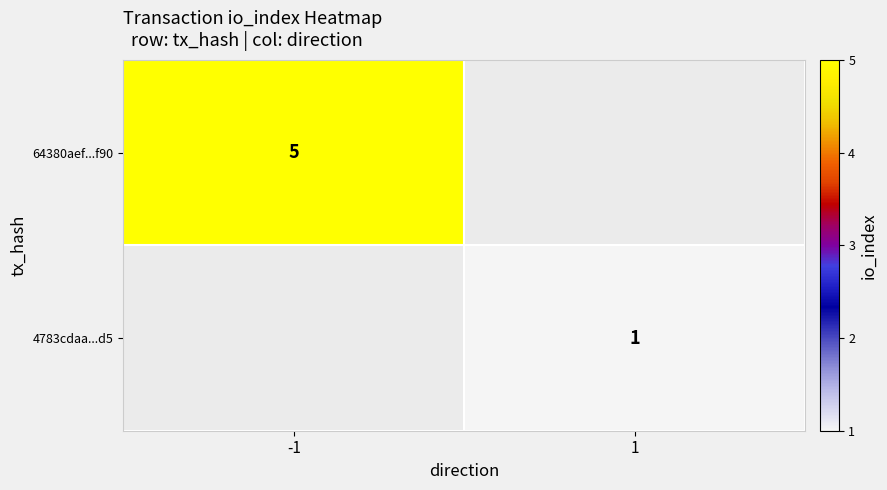

Which category has the highest value across all series?

-1